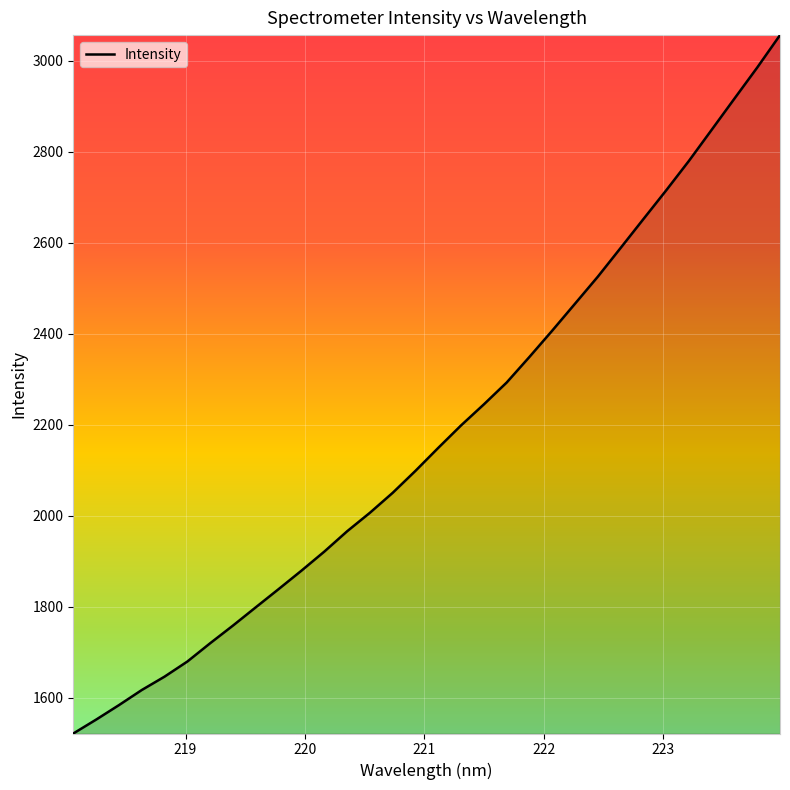

What is the greatest value displayed?

3056.2